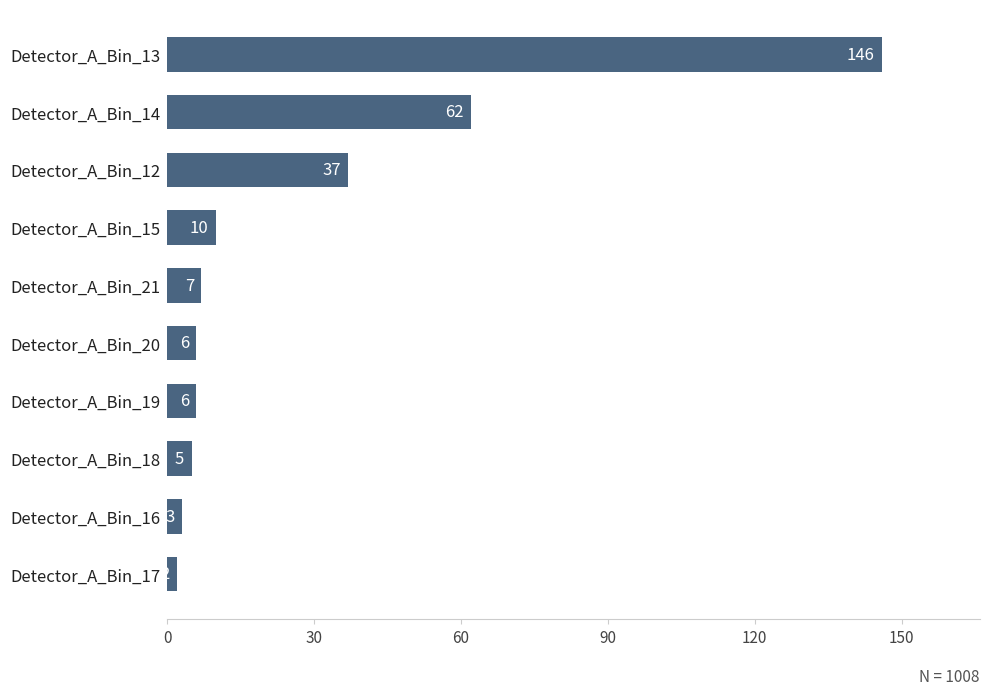

How many distinct data groups are displayed?

1